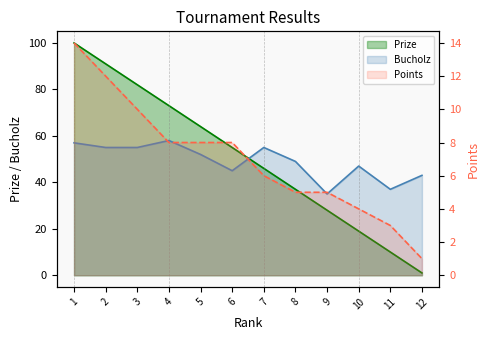

What is the total value across all series at 10?

70